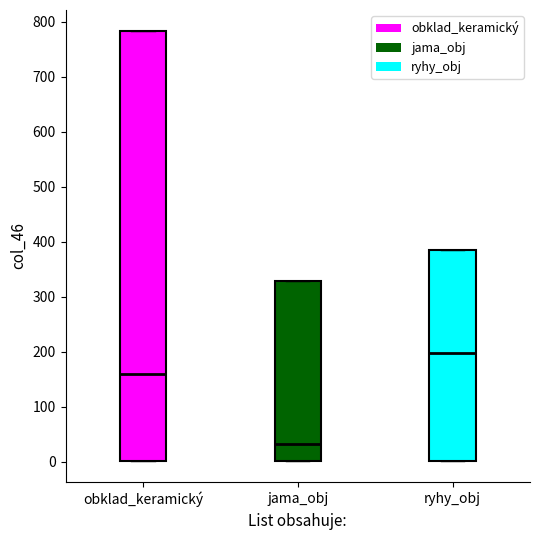

Which box is the tallest, from its lower edge to its upper edge?

obklad_keramický